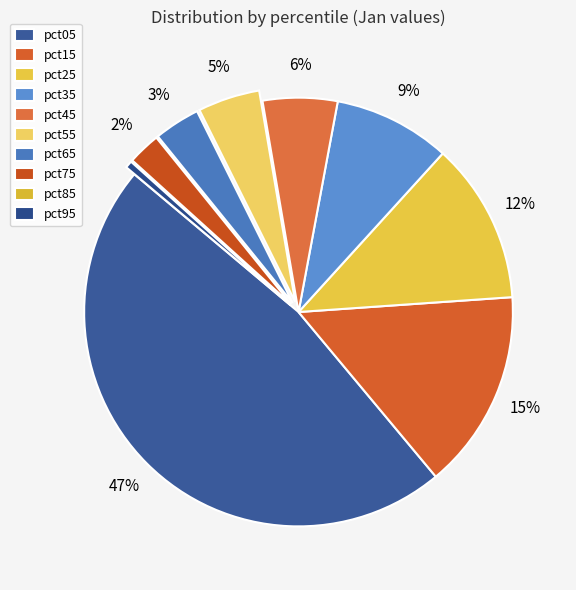

Is there any slice that represents more than half of the pie?

No